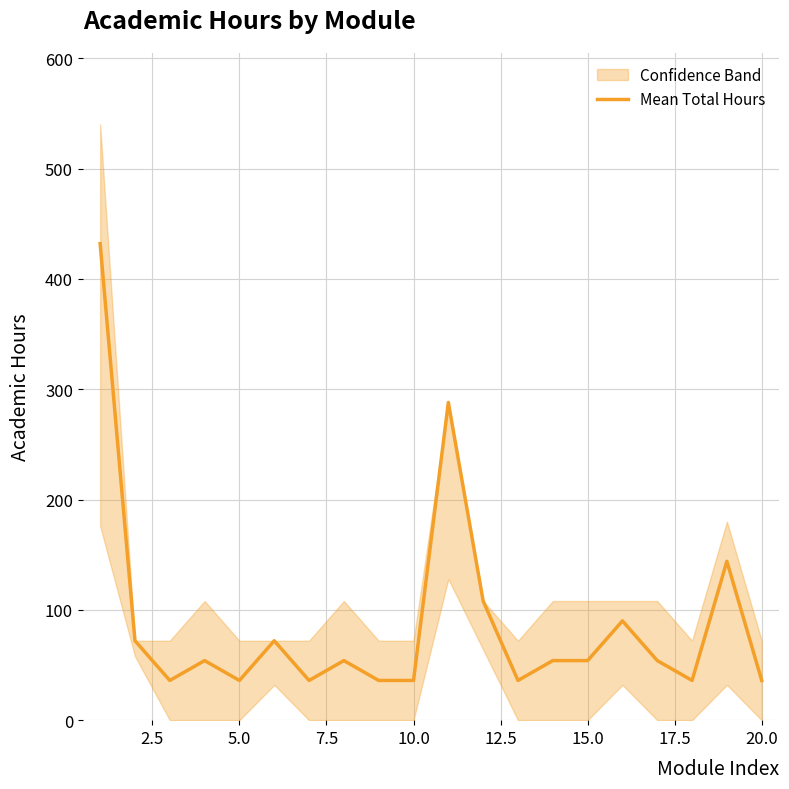

The chart shows a value of 34 at 16. True or false?

False